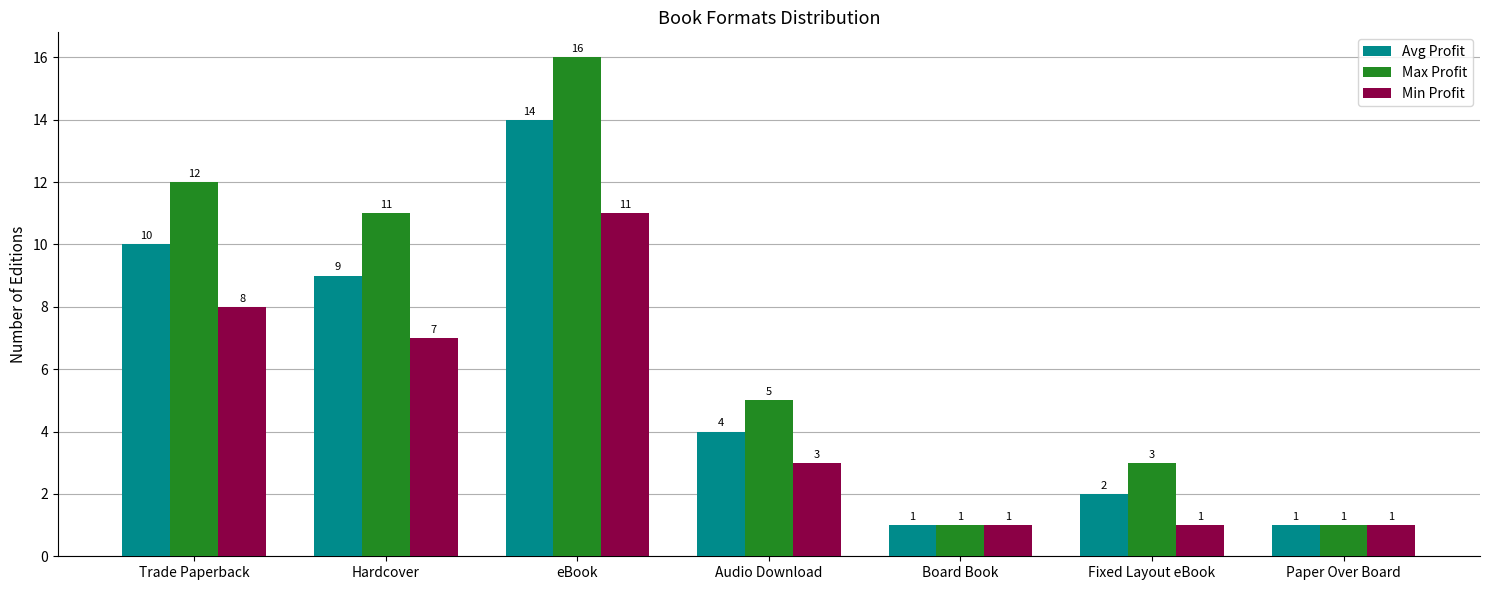

What are all the series names shown in the legend?

Avg Profit, Max Profit, Min Profit